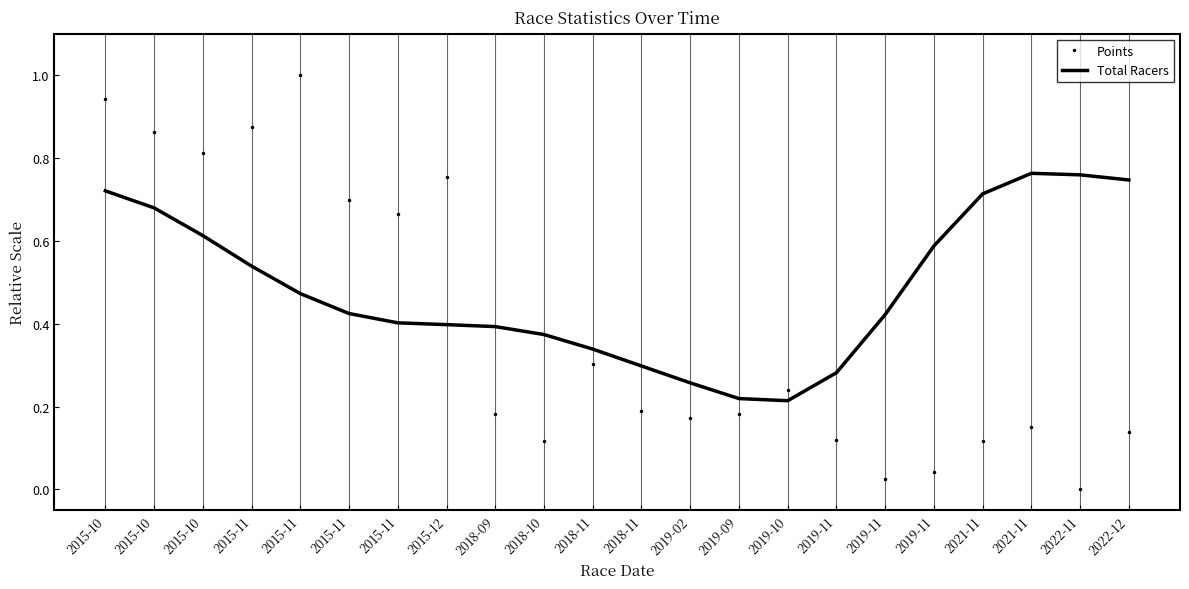

Between 2015-10 and 2019-10, which series saw the biggest shift?

Points